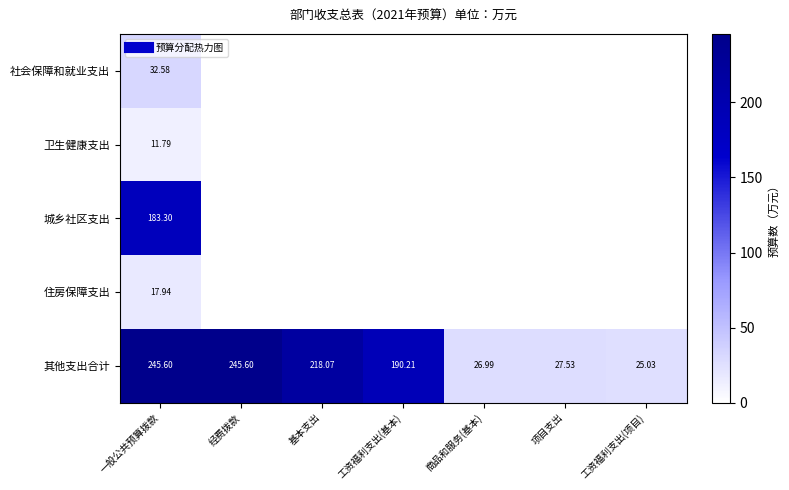

What is the approximate value of 其他支出合计 at 基本支出?

218.1